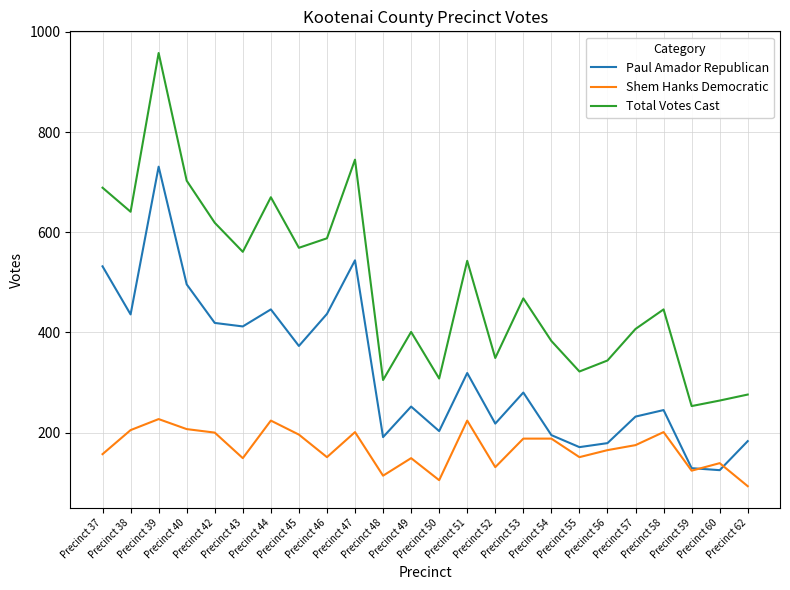

True or false: Shem Hanks Democratic and Total Votes Cast cross at least once.

False